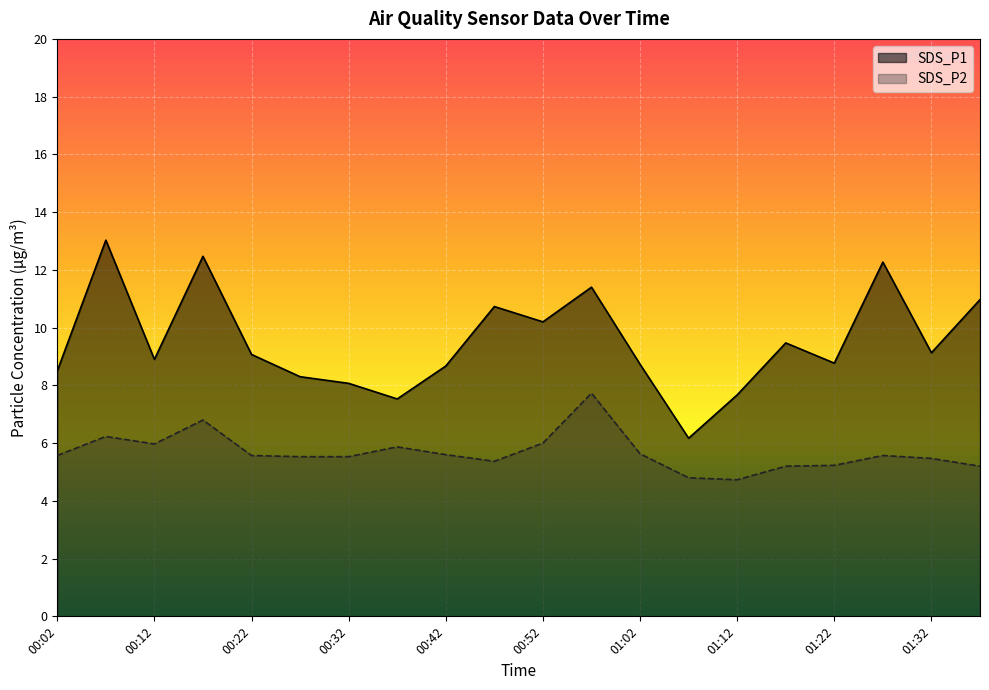

List the series in order of their peak value, lowest first.

SDS_P2, SDS_P1